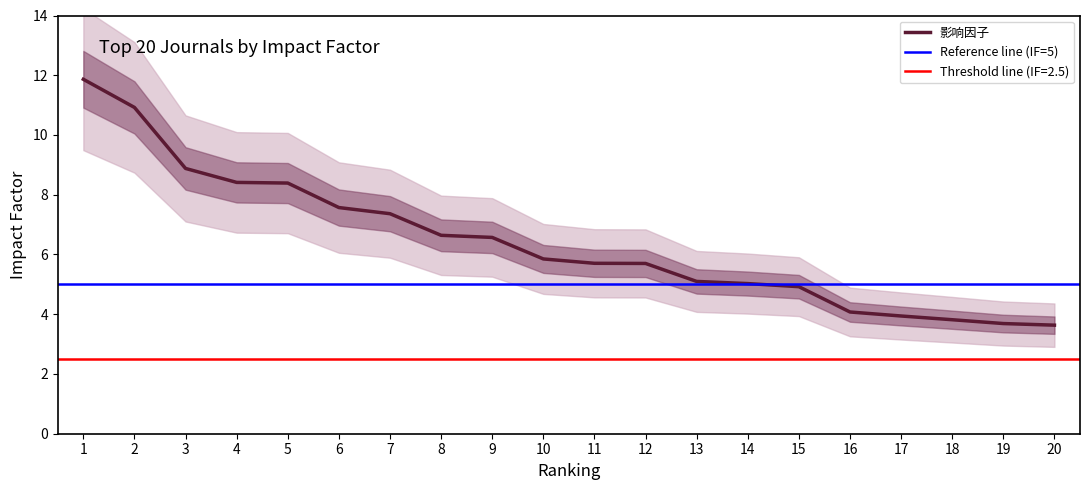

What is the sum of the values at 18 and 20?

7.4